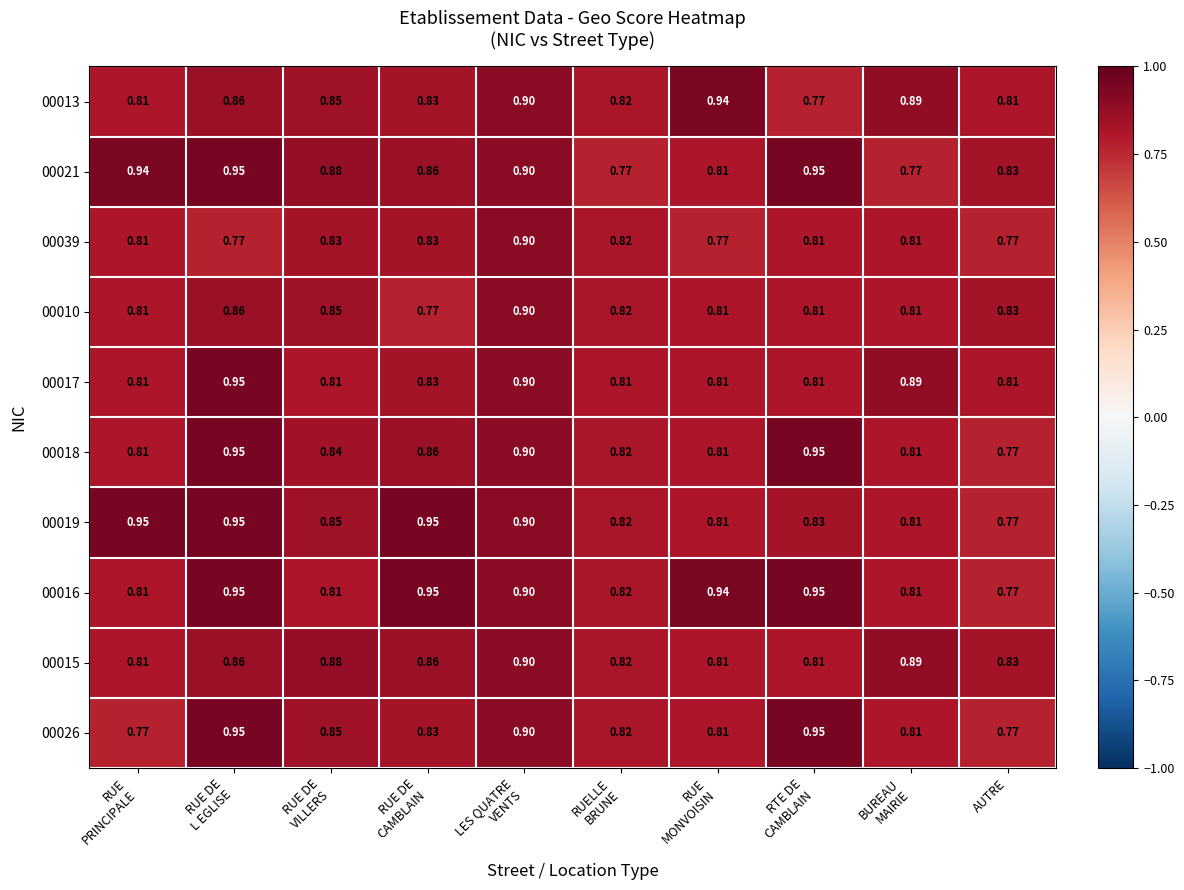

At which label is 00018 closest to 0?

AUTRE